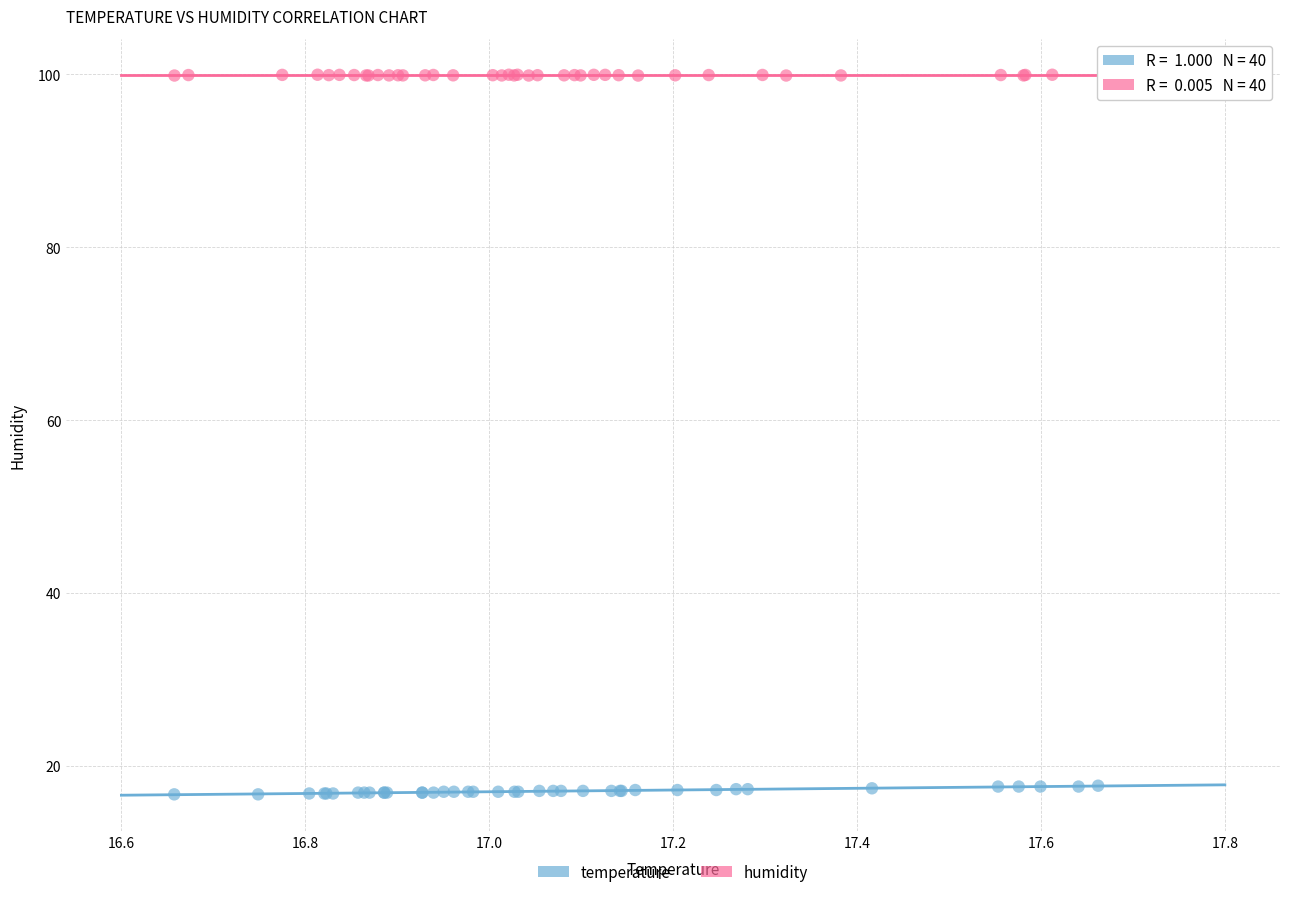

Which series has the widest spread of Y values?

temperature